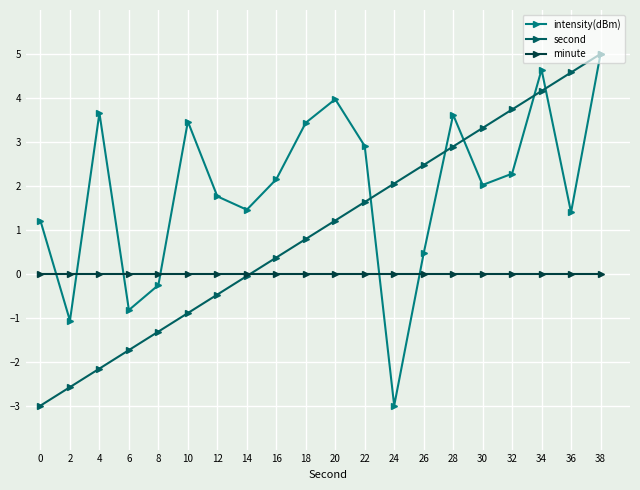

True or false: second has a value of -4.0 at 0.

False